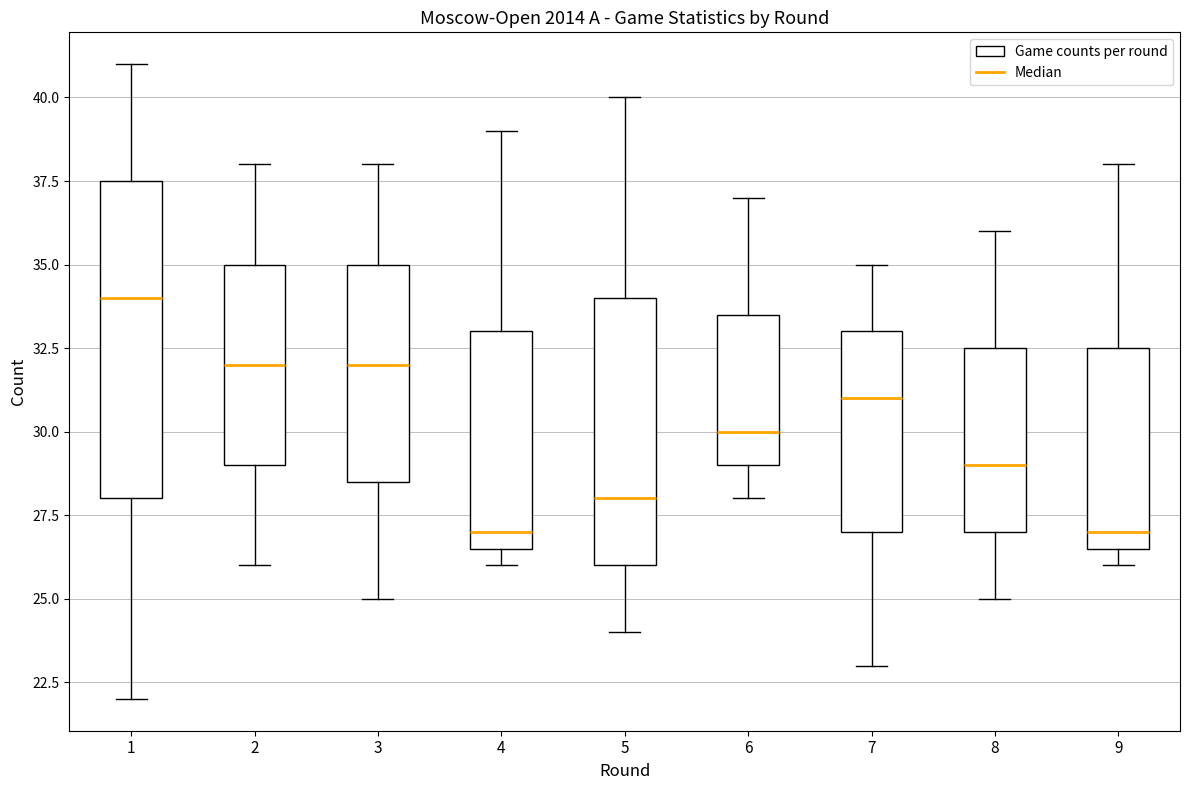

Reading left to right, transcribe this box plot: for each box, give where its median line is, the range the box spans, and where its two whiskers end, as read against the y-axis. The values are not printed on the chart, so give them approximately, as read against the axis.

1: median 34.0, box 28.0 to 37.5, whiskers 22.0 to 41.0
2: median 32.0, box 29.0 to 35.0, whiskers 26.0 to 38.0
3: median 32.0, box 28.5 to 35.0, whiskers 25.0 to 38.0
4: median 27.0, box 26.5 to 33.0, whiskers 26.0 to 39.0
5: median 28.0, box 26.0 to 34.0, whiskers 24.0 to 40.0
6: median 30.0, box 29.0 to 33.5, whiskers 28.0 to 37.0
7: median 31.0, box 27.0 to 33.0, whiskers 23.0 to 35.0
8: median 29.0, box 27.0 to 32.5, whiskers 25.0 to 36.0
9: median 27.0, box 26.5 to 32.5, whiskers 26.0 to 38.0